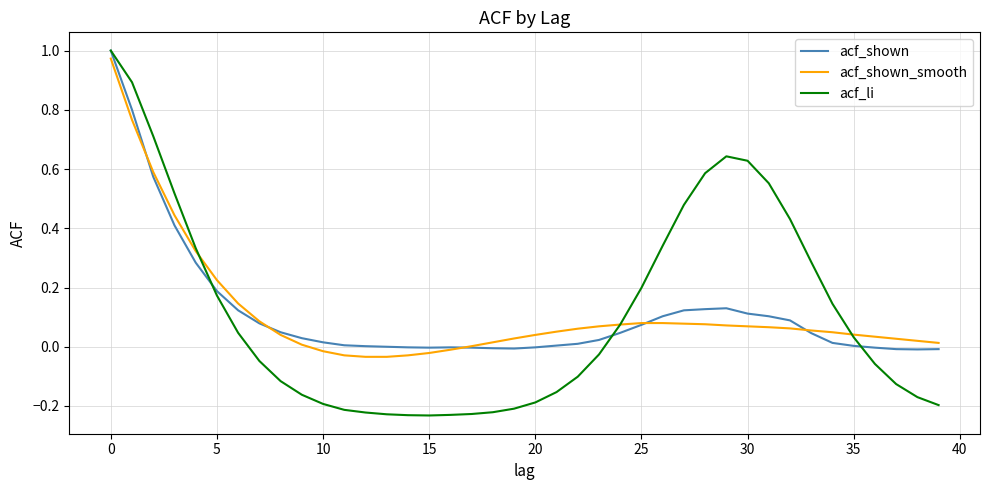

In acf_shown, how many points are higher than both neighbors (excluding endpoints)?

2